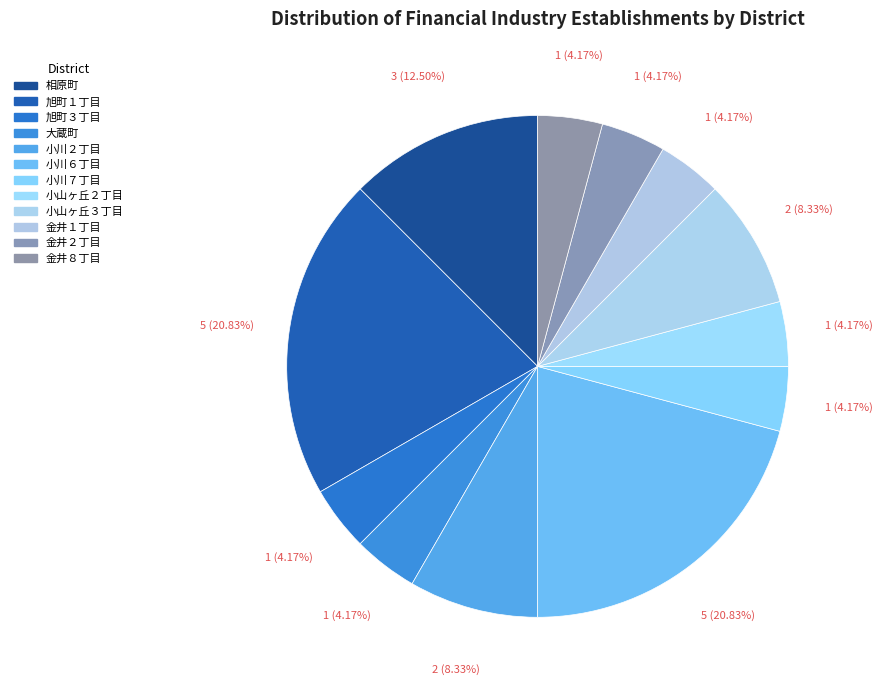

How many slices are in this pie chart?

12